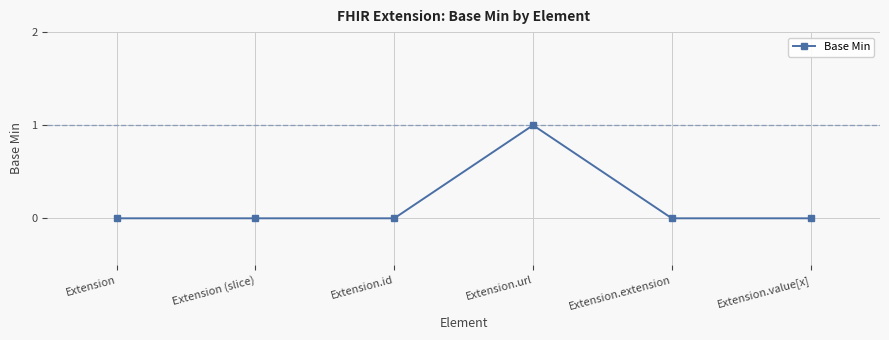

How many lines are shown in the chart?

1